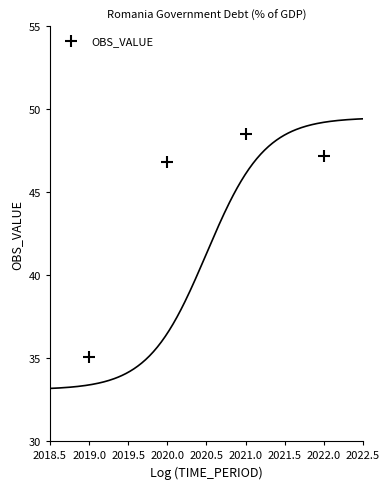

What is the range of X values (max minus min)?

3.0